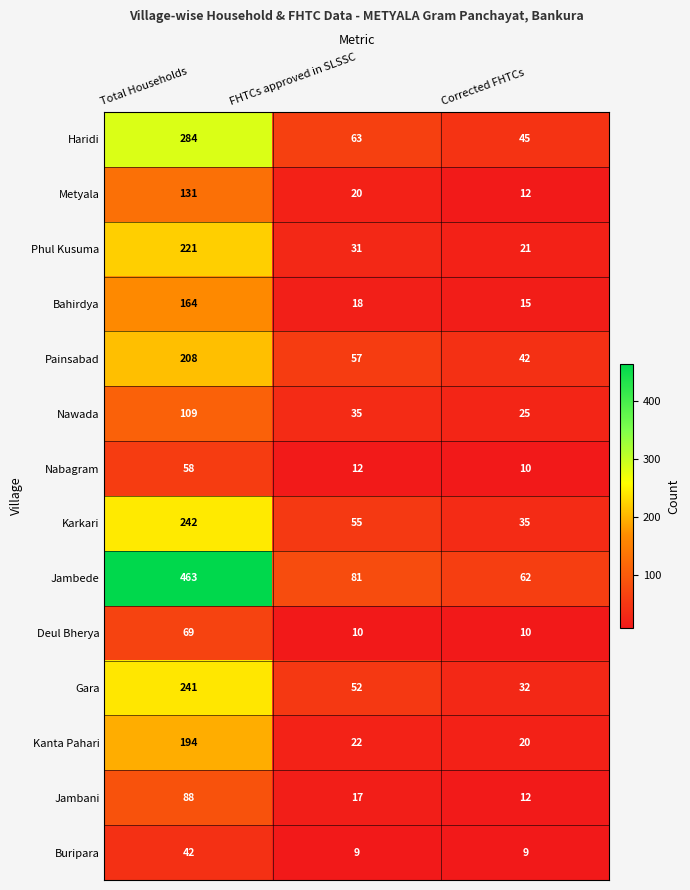

True or false: Jambani has a value of 12 at FHTCs approved in SLSSC.

False